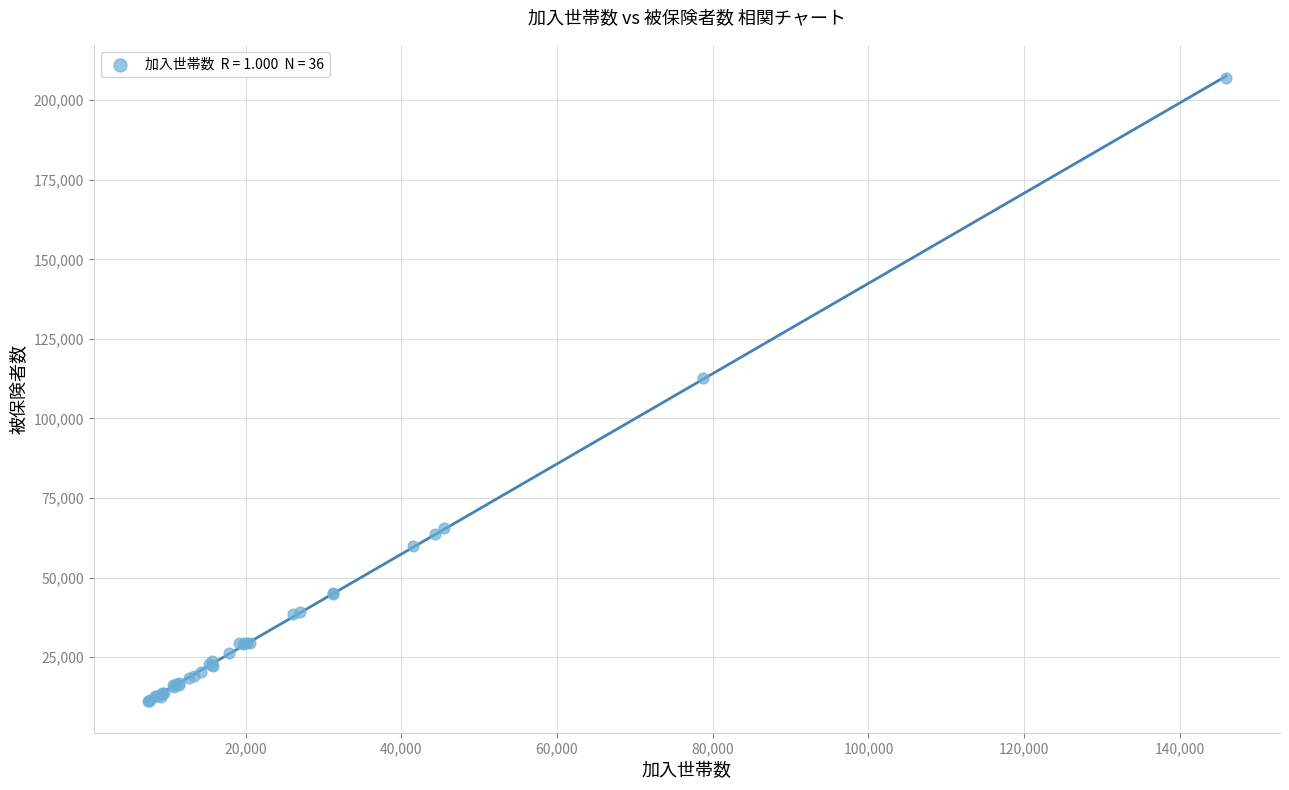

What Y value in the scatter plot is closest to 108993?

112653